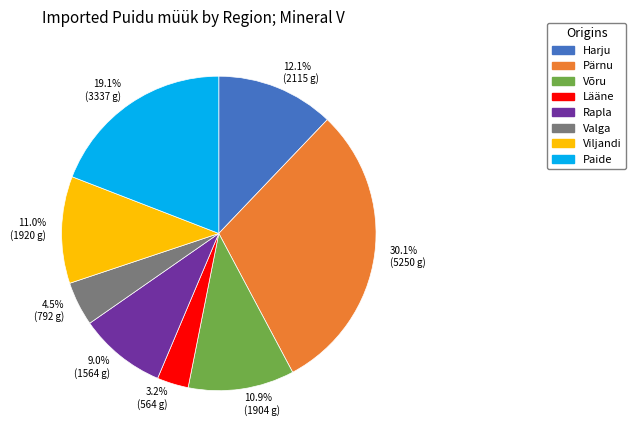

Does 19.1% (3337 g) account for over 50% of the chart?

No